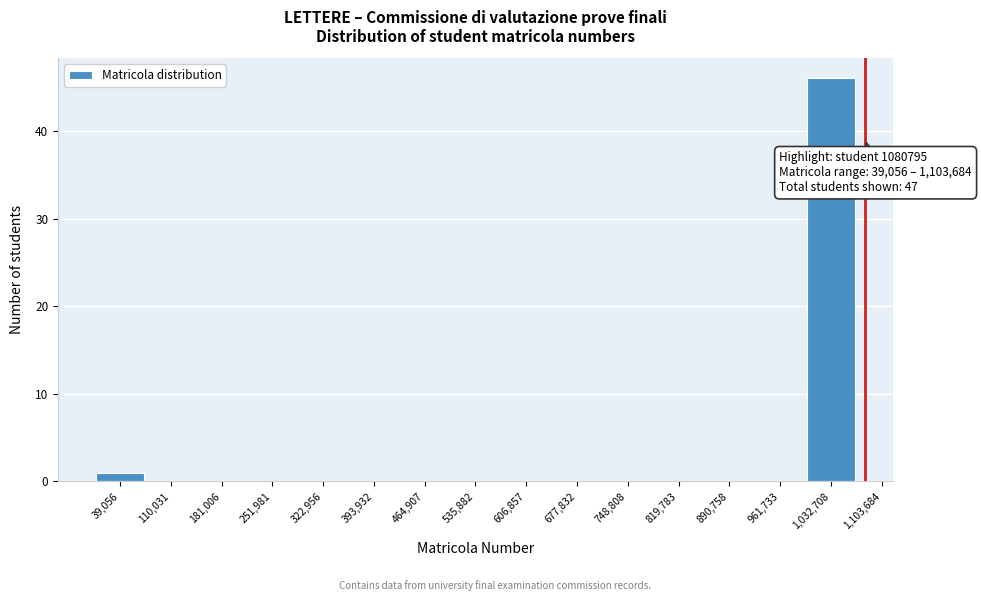

Reading left to right, list all the values displayed in this chart.

39,056=1	110,031=0	181,006=0	251,981=0	322,956=0	393,932=0	464,907=0	535,882=0	606,857=0	677,832=0	748,808=0	819,783=0	890,758=0	961,733=0	1,032,708=46